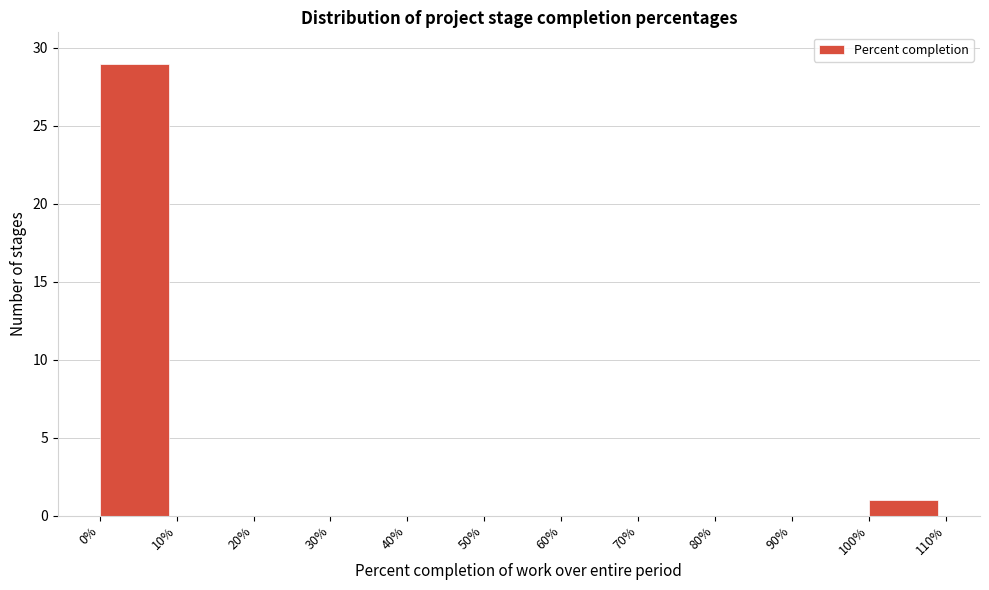

Reading left to right, transcribe this chart: for each bar, give the range it covers on the x-axis and its height. The values are not printed on the chart, so give them approximately, as read against the axis.

0% to 10%: 29
10% to 20%: 0
20% to 30%: 0
30% to 40%: 0
40% to 50%: 0
50% to 60%: 0
60% to 70%: 0
70% to 80%: 0
80% to 90%: 0
90% to 100%: 0
100% to 110%: 1